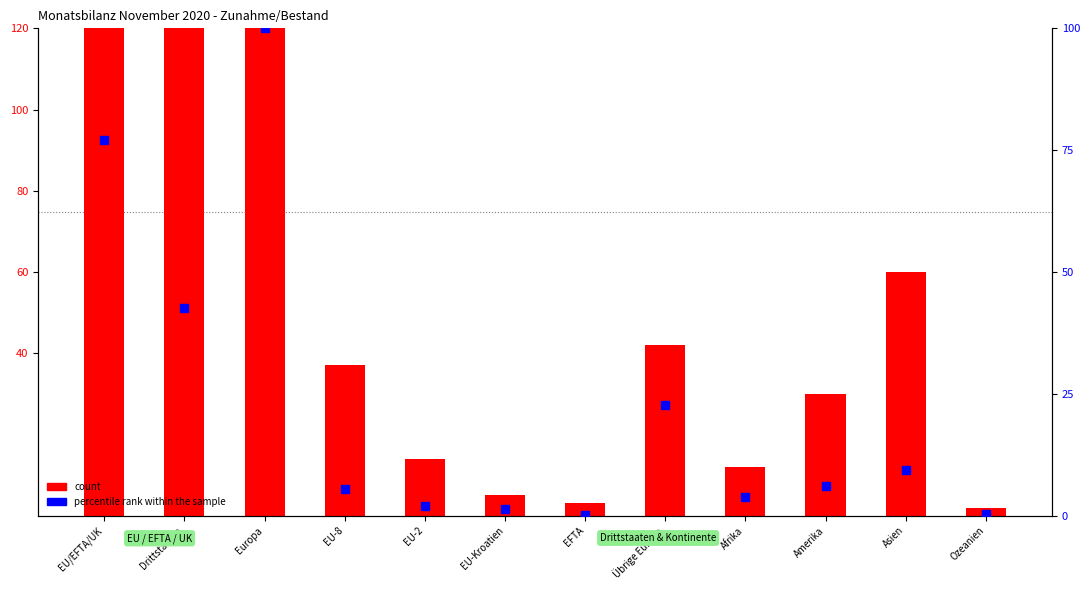

Which series has the largest Y range (max minus min)?

count